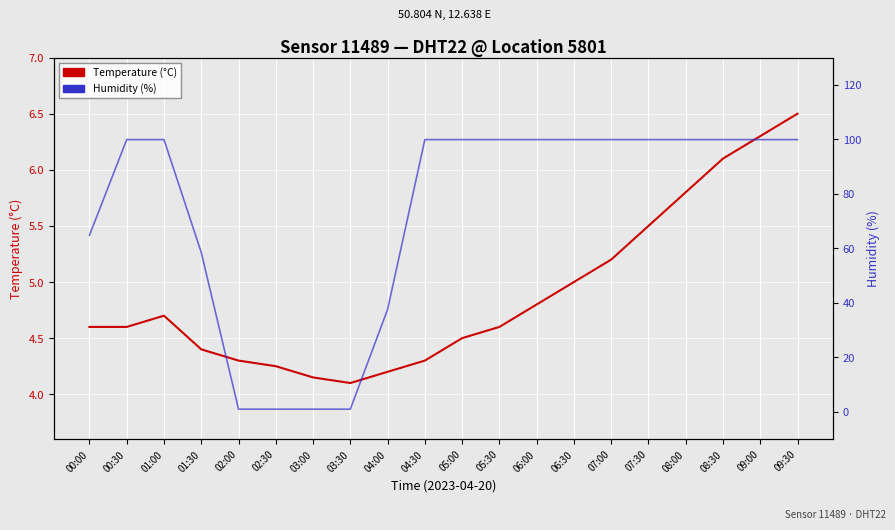

What is the sum of all Humidity (%) values?

1463.6